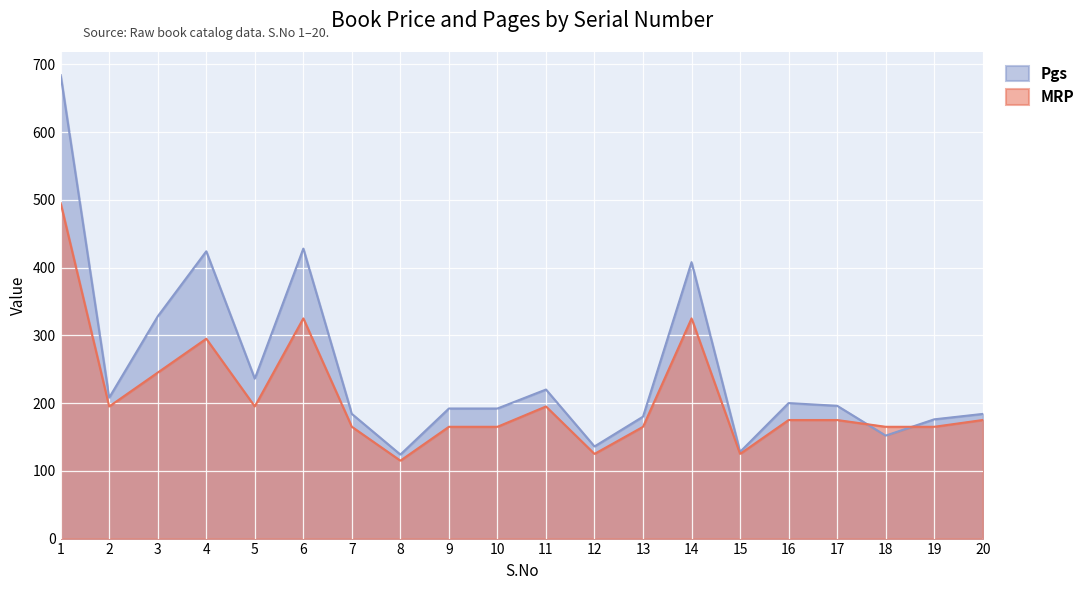

Reading left to right, extract all data points from this chart.

MRP: 1=495	2=195	3=245	4=295	5=195	6=325	7=165	8=115	9=165	10=165	11=195	12=125	13=165	14=325	15=125	16=175	17=175	18=165	19=165	20=175
Pgs: 1=684	2=208	3=328	4=424	5=236	6=428	7=184	8=124	9=192	10=192	11=220	12=136	13=180	14=408	15=128	16=200	17=196	18=152	19=176	20=184